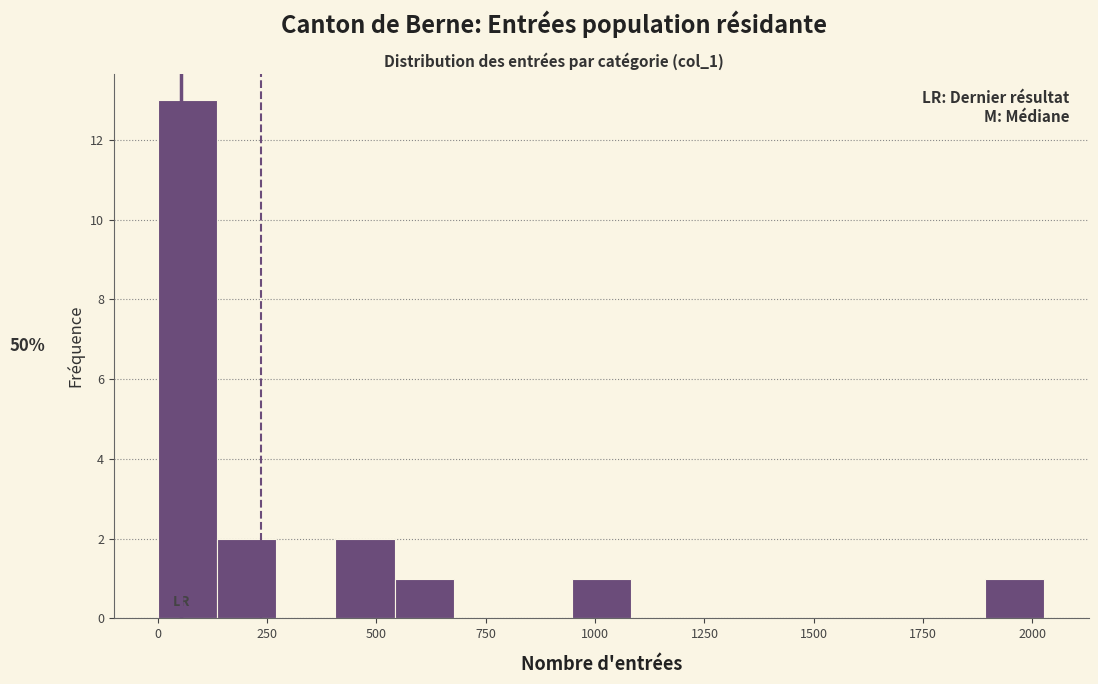

Around what value on the x-axis is the tallest bar? Give the approximate position of its centre, as read against the axis.

50